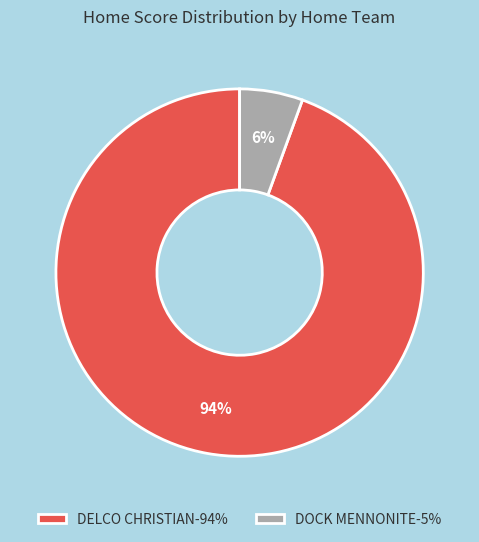

Is there a majority slice in this chart?

Yes